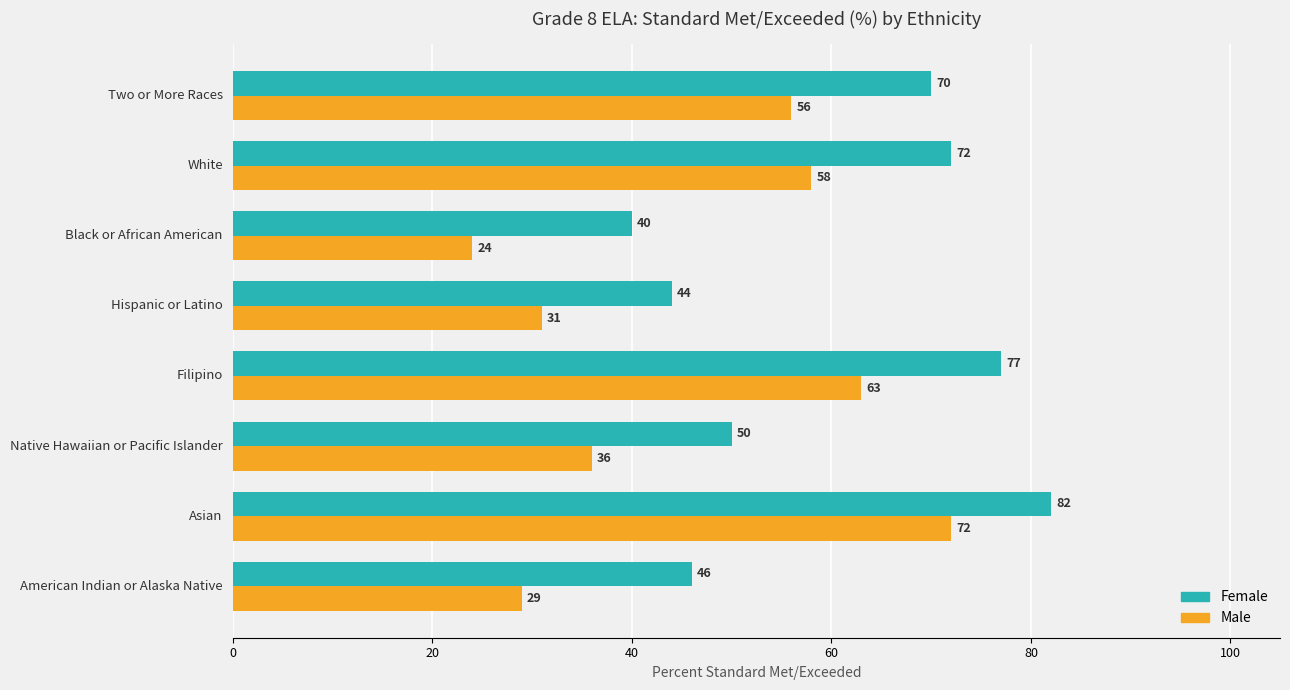

What is the maximum value shown in the chart?

82